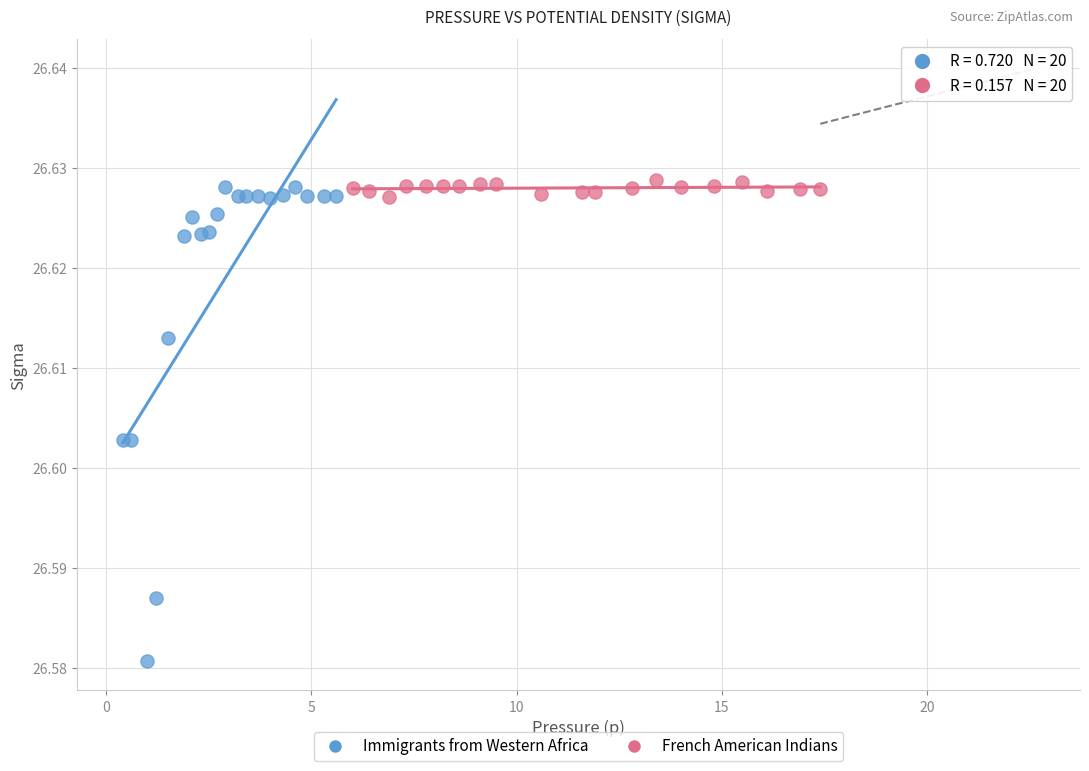

Which series reaches the minimum Y coordinate?

Immigrants from Western Africa